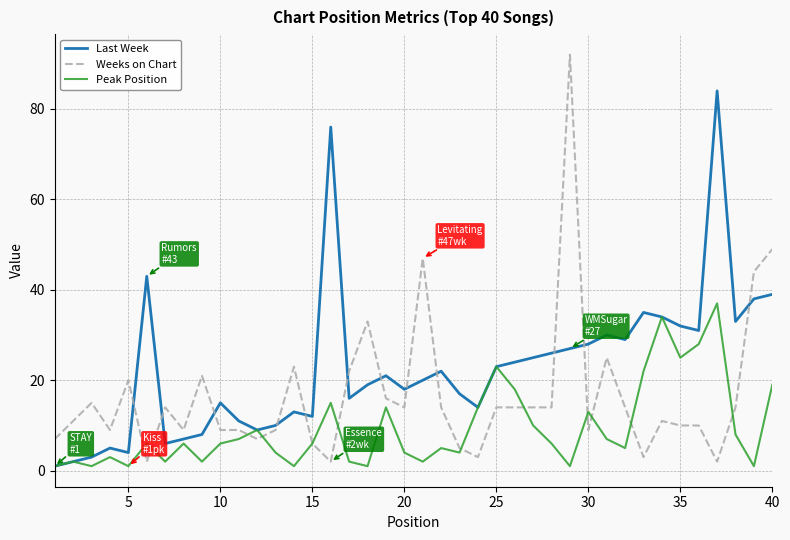

List the series in order of their overall mean, highest first.

Last Week, Weeks on Chart, Peak Position